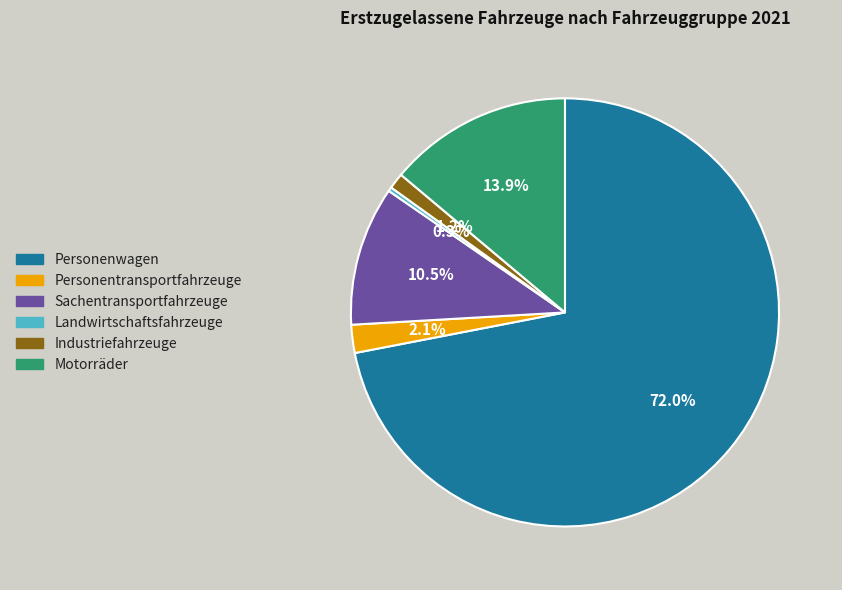

Is the sum of Personentransportfahrzeuge and Motorräder greater than half?

No